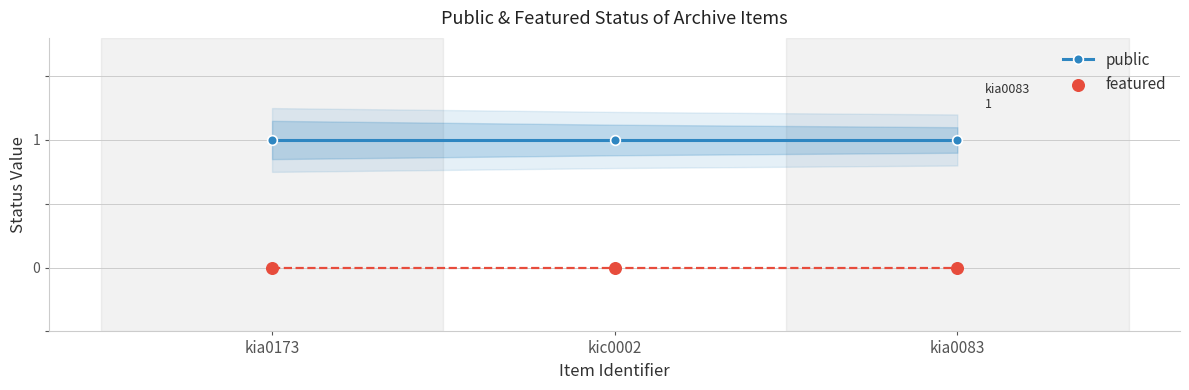

Which series contains the lowest Y value?

featured